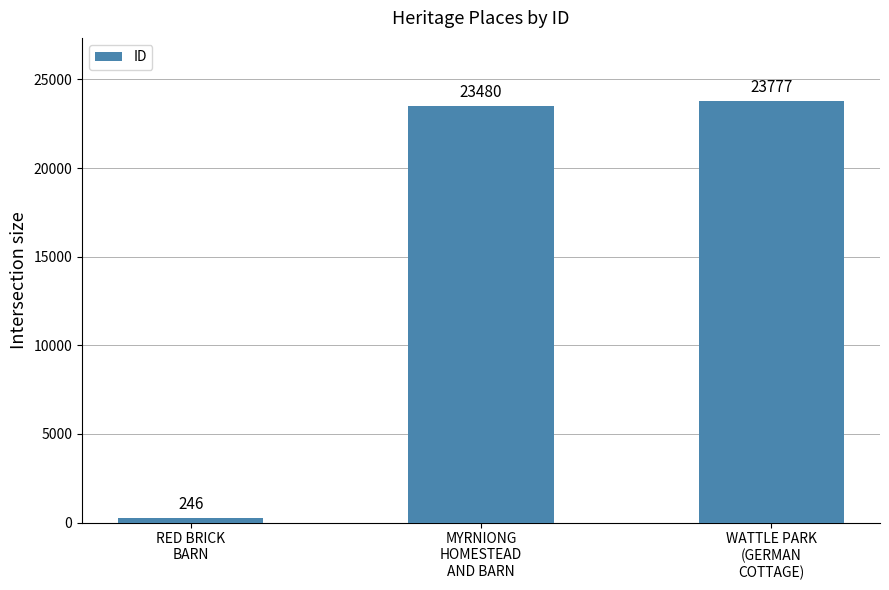

What is the average value?

15834